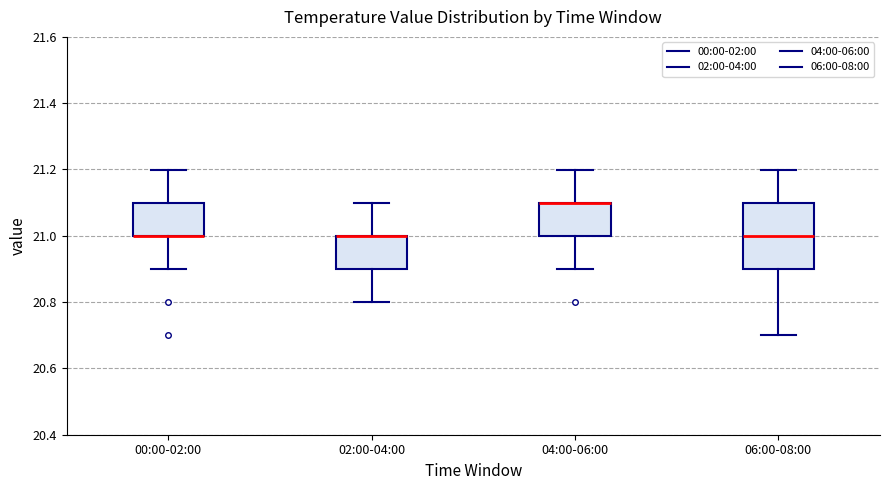

Reading left to right, read every box against the y-axis: the position of its median line, the range the box covers, and the ends of its whiskers. The values are not printed on the chart, so give them approximately, as read against the axis.

00:00-02:00: median 21.0 (drawn on the box's lower edge), box 21.0 to 21.1, whiskers 20.9 to 21.2
02:00-04:00: median 21.0 (drawn on the box's upper edge), box 20.9 to 21.0, whiskers 20.8 to 21.1
04:00-06:00: median 21.1 (drawn on the box's upper edge), box 21.0 to 21.1, whiskers 20.9 to 21.2
06:00-08:00: median 21.0, box 20.9 to 21.1, whiskers 20.7 to 21.2